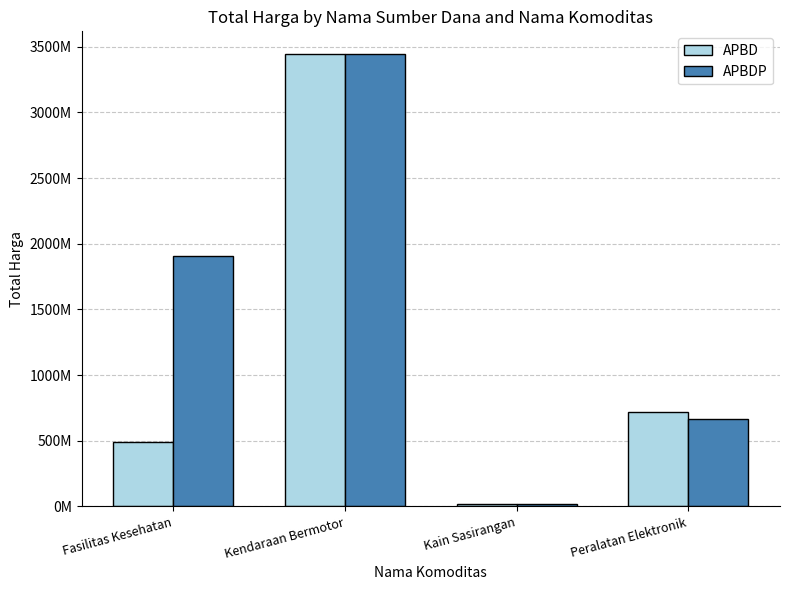

What are all the series names shown in the legend?

APBD, APBDP